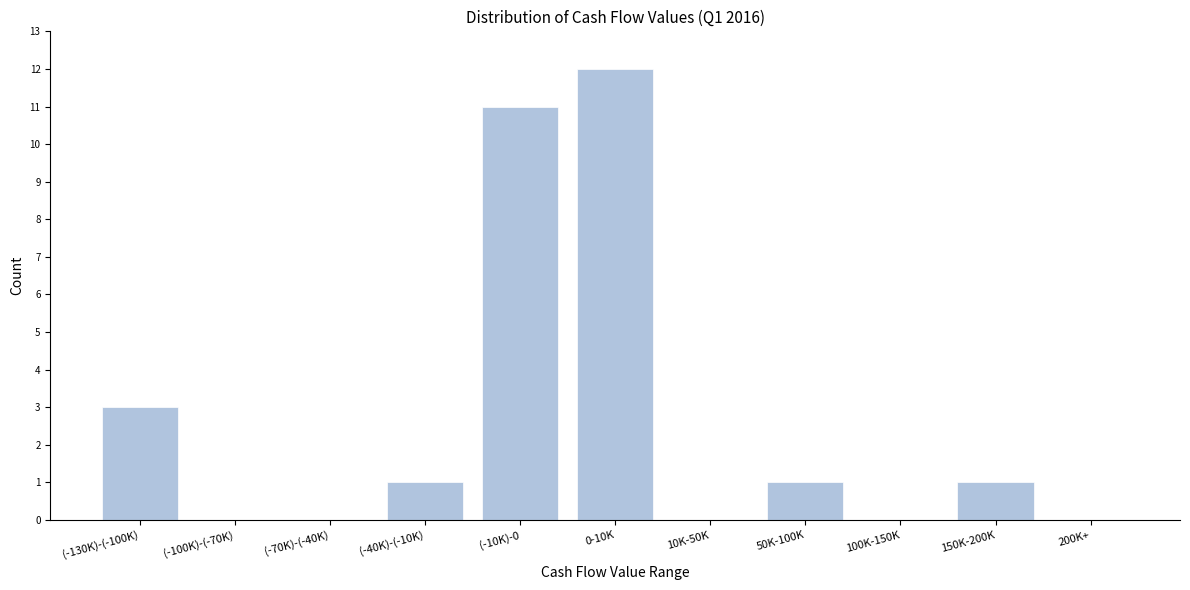

Reading left to right, transcribe all the data shown in this chart.

(-130K)-(-100K)=3	(-100K)-(-70K)=0	(-70K)-(-40K)=0	(-40K)-(-10K)=1	(-10K)-0=11	0-10K=12	10K-50K=0	50K-100K=1	100K-150K=0	150K-200K=1	200K+=0